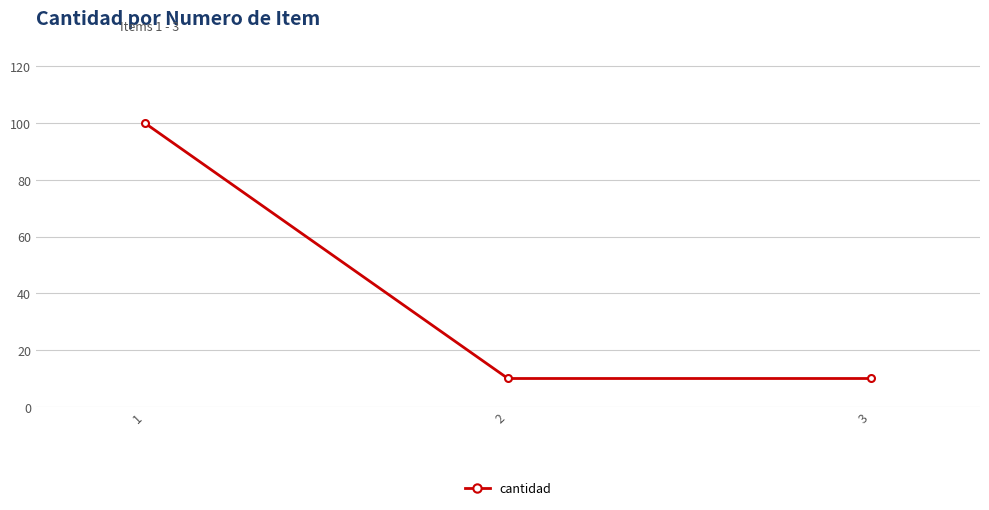

What is the greatest value displayed?

100